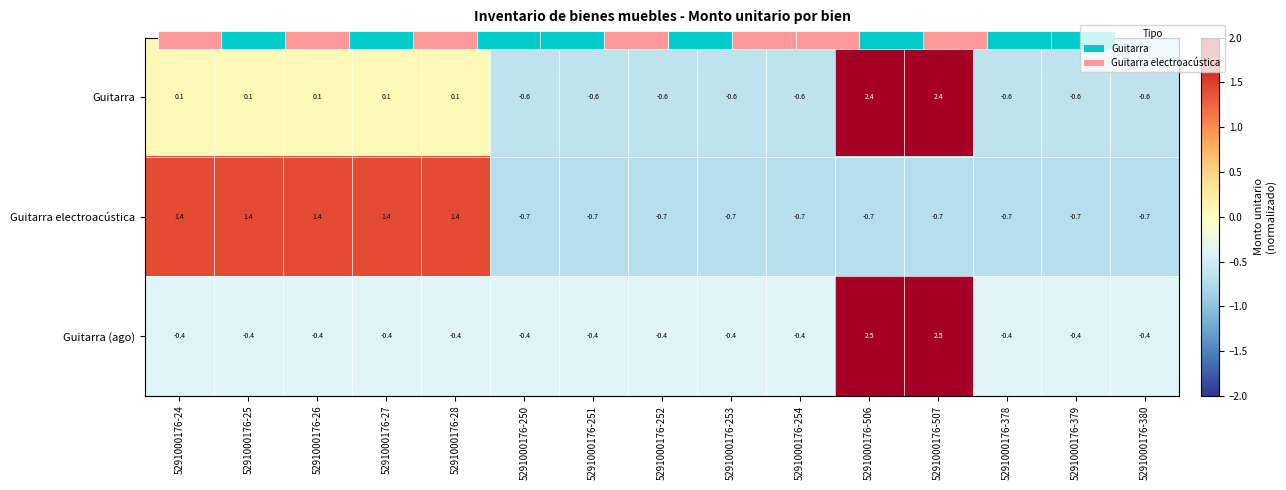

Which series has the largest total across all categories?

Guitarra